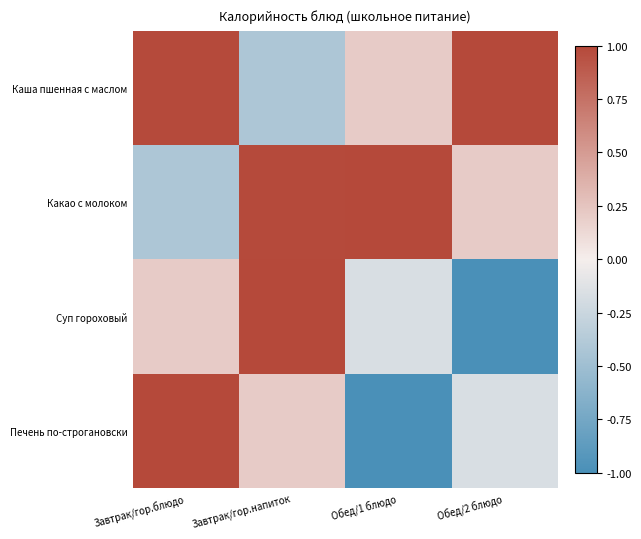

Between Завтрак/гор.блюдо and Обед/1 блюдо, which series saw the biggest shift?

Печень по-строгановски